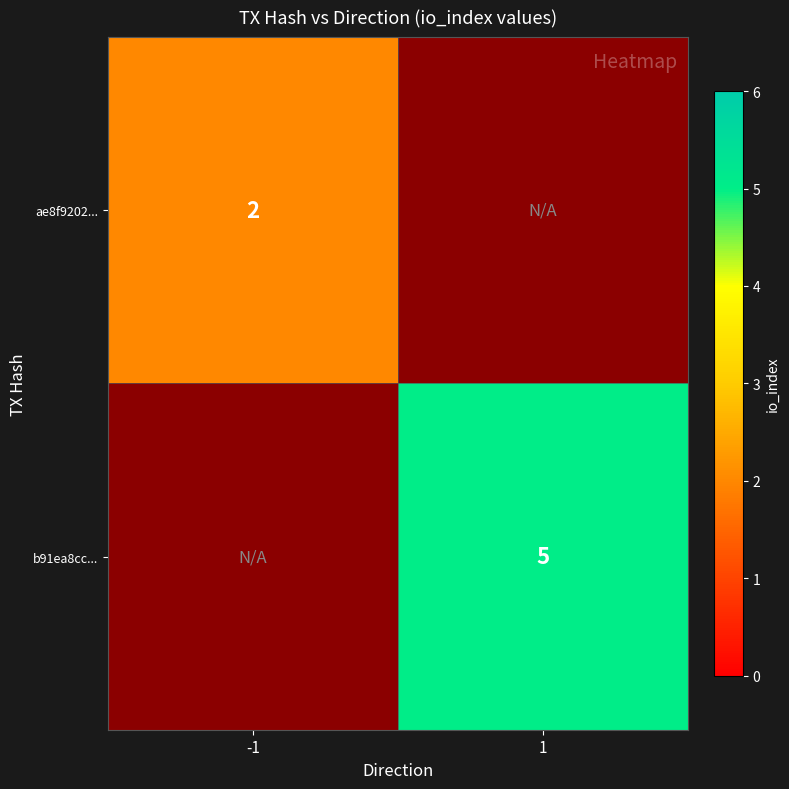

The ae8f9202... series shows 1.3 at -1. True or false?

False